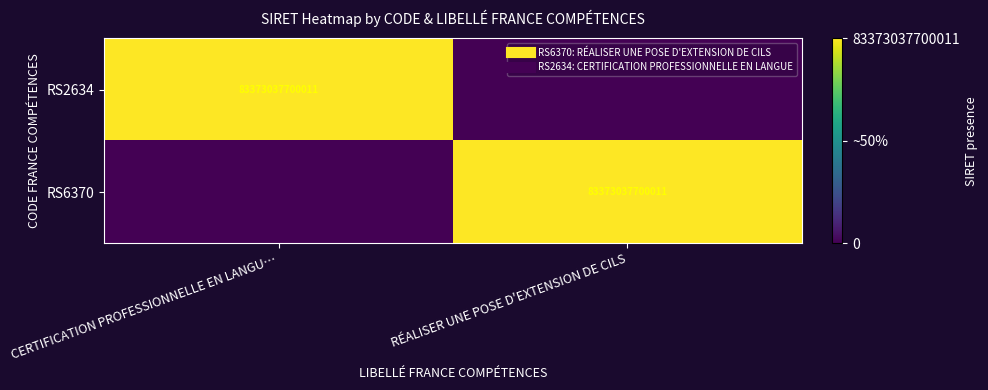

At which label does RS2634 reach its minimum?

RÉALISER UNE POSE D'EXTENSION DE CILS